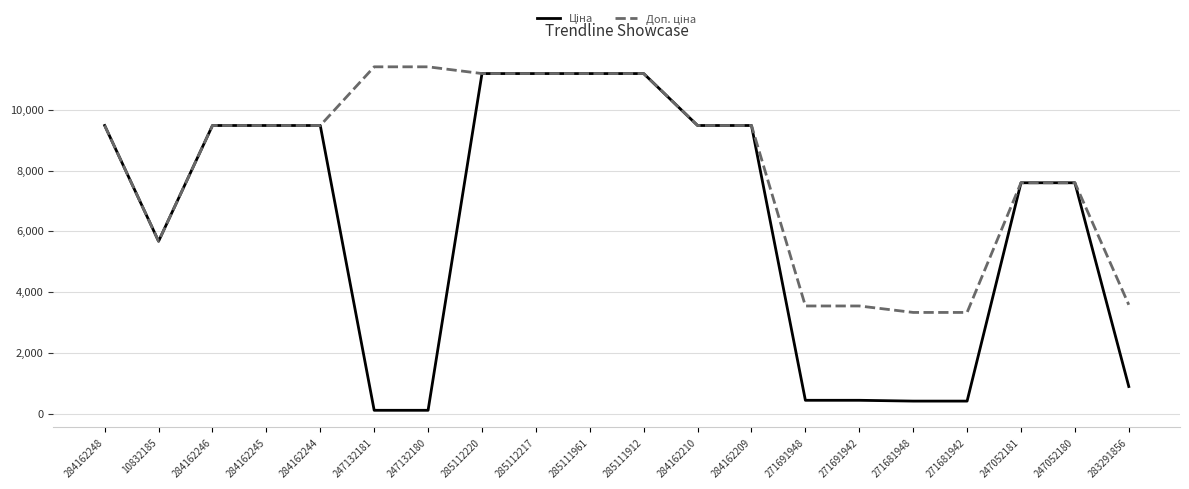

What is the greatest value displayed?

11410.0